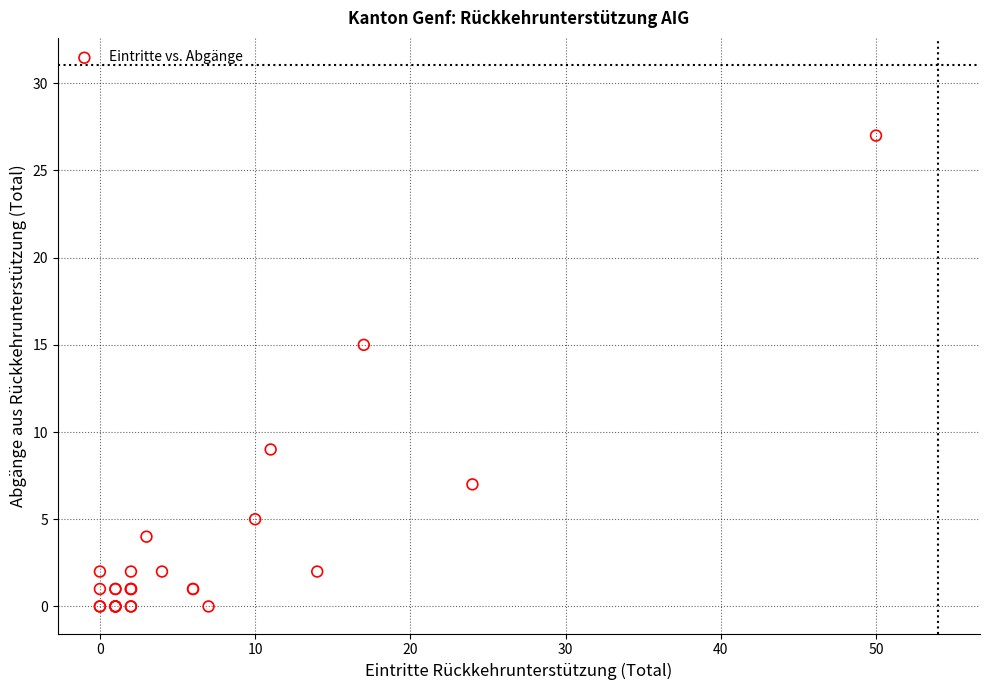

What Y value in the scatter plot is closest to 13?

15